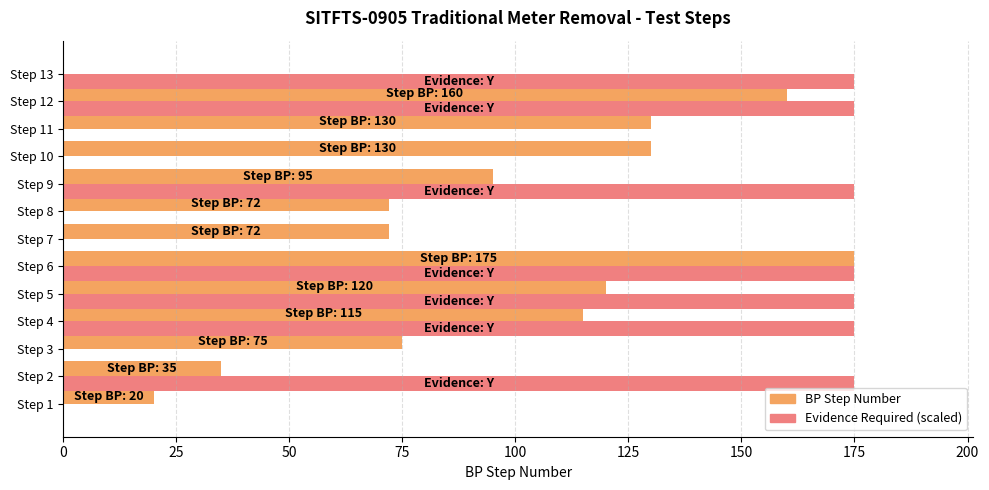

The value of Evidence Required (scaled) at Step 4 is 175. True or false?

True